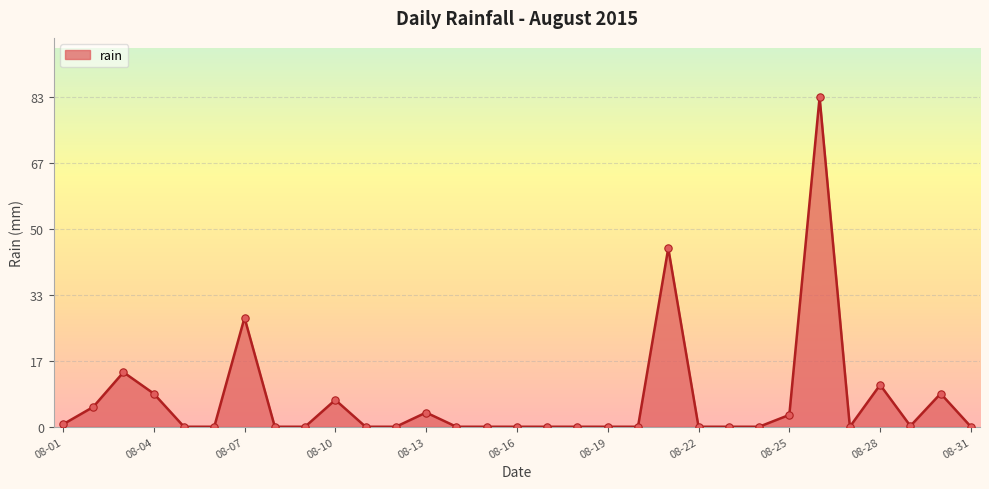

What is the difference between the maximum and minimum values?

83.4